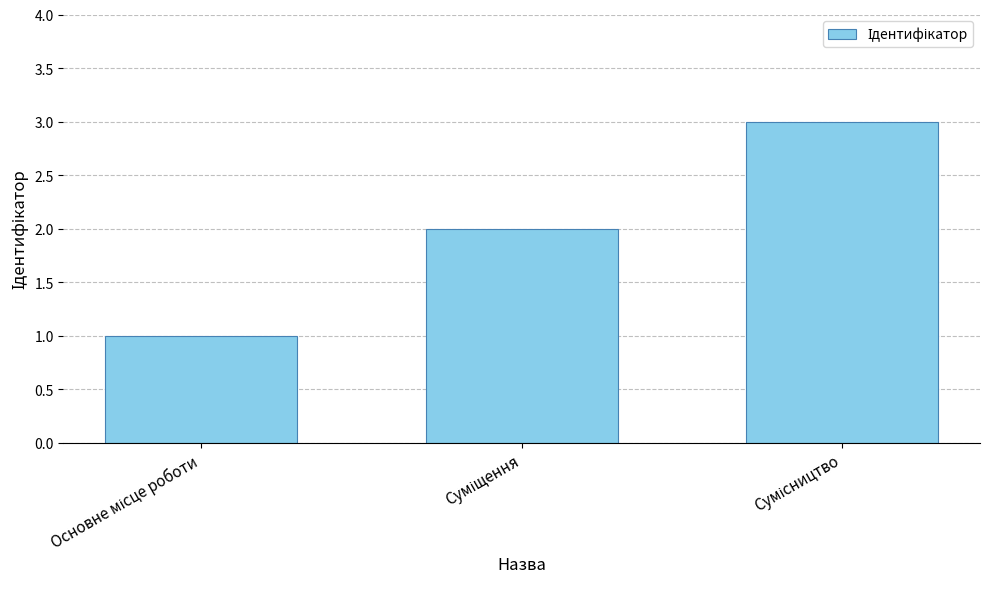

Reading left to right, list all the values displayed in this chart.

1	2	3